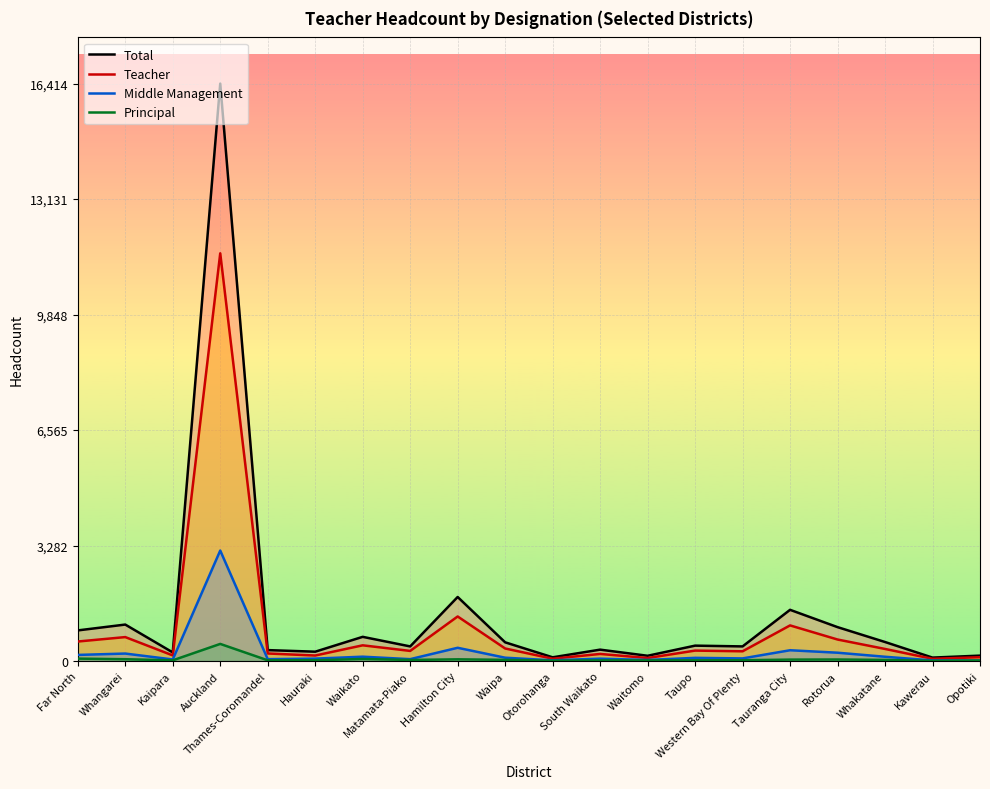

Reading left to right, list all the values displayed in this chart.

Total: 871	1037	245	16414	311	266	688	416	1821	532	106	324	150	438	416	1456	964	541	98	154
Teacher: 555	681	160	11590	215	157	447	288	1267	357	66	202	86	297	277	1013	612	344	63	109
Middle Management: 174	213	45	3141	54	69	124	54	377	95	21	68	31	91	75	307	237	122	18	15
Principal: 69	52	20	487	21	23	59	31	49	34	10	19	18	21	23	41	44	32	6	15